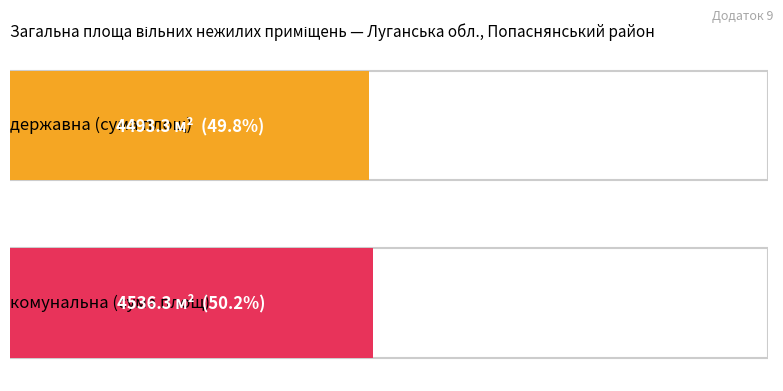

List the series in order of their overall mean, lowest first.

державна, комунальна